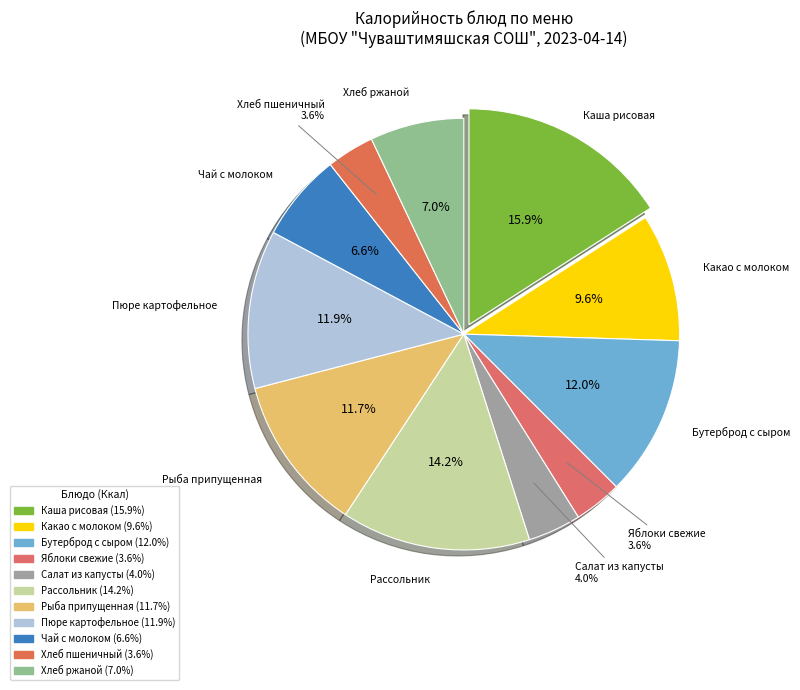

To the nearest percent, what is the average slice percentage?

9%